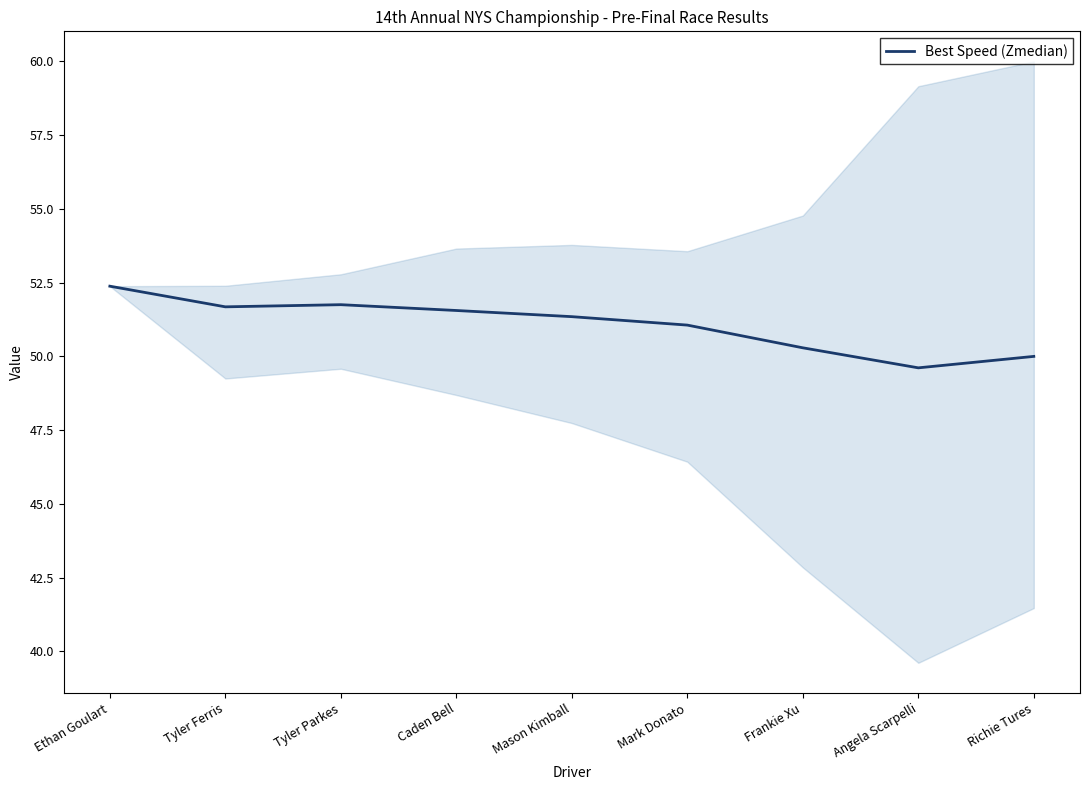

How many points are higher than both their immediate neighbors (excluding endpoints)?

1